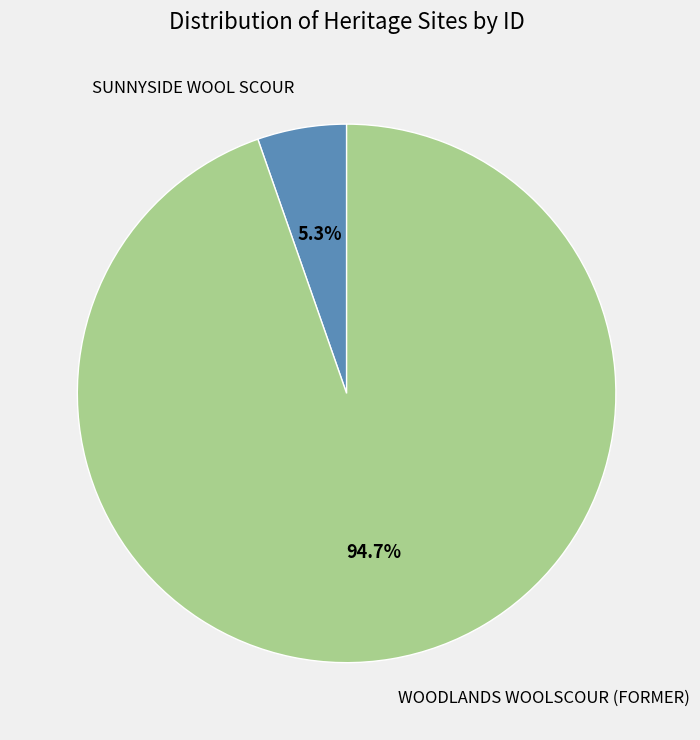

Which category accounts for the majority?

WOODLANDS WOOLSCOUR (FORMER)